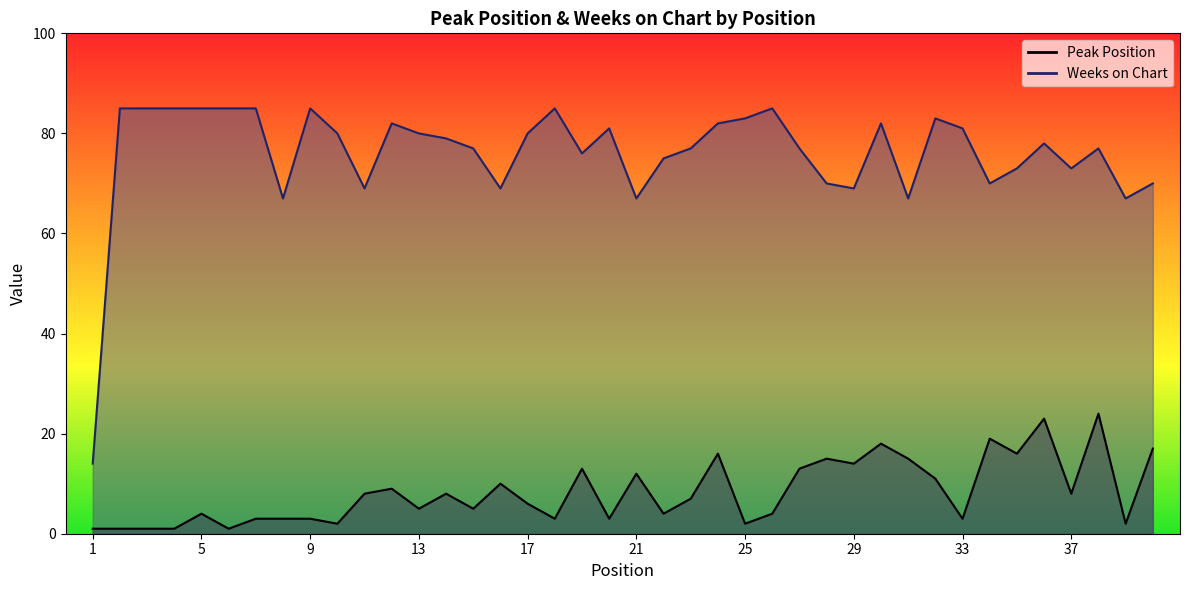

Which series has the largest range (max minus min)?

Weeks on Chart